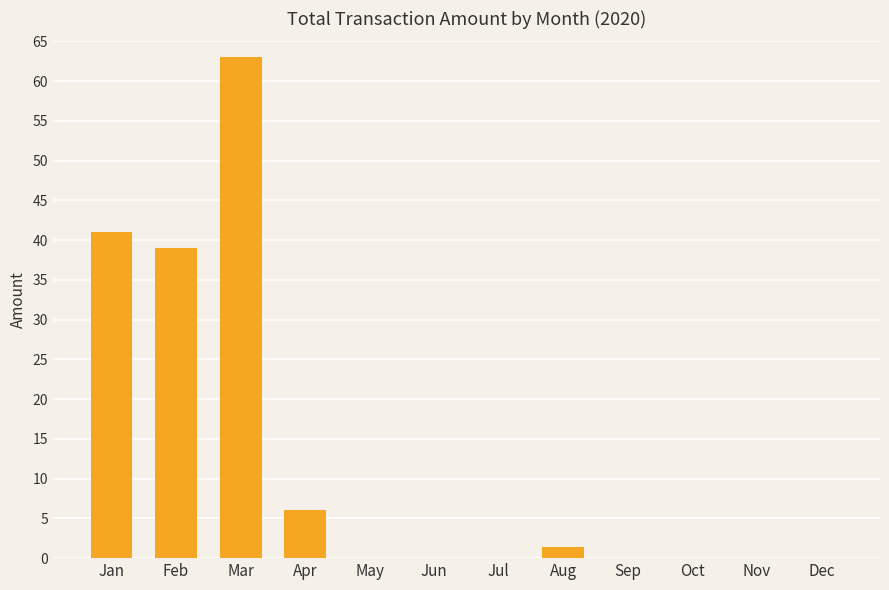

At which category does the chart reach its peak across all series?

Mar